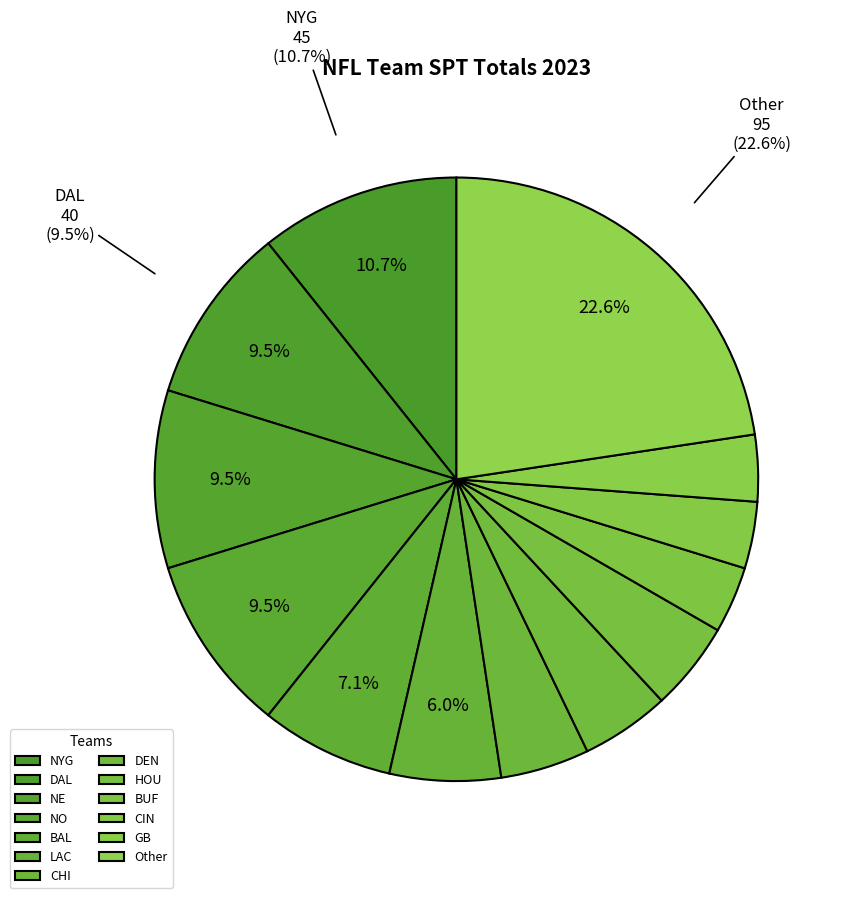

Count the number of slices in the pie.

13